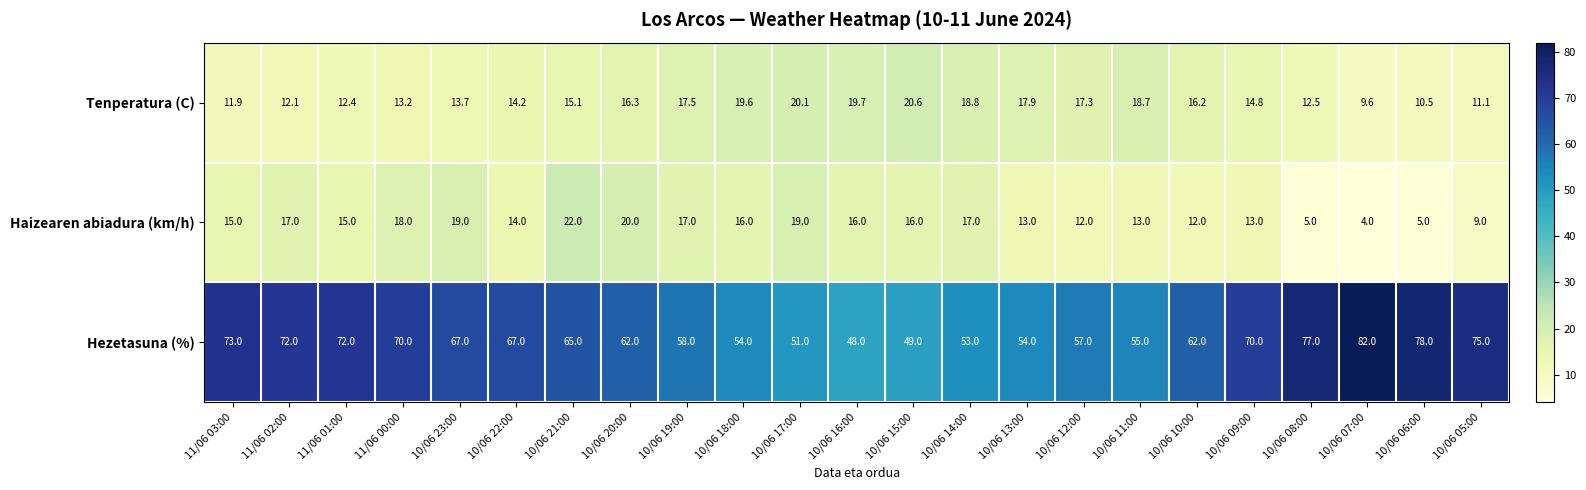

What is the approximate value of Hezetasuna (%) at 10/06 21:00?

65.0